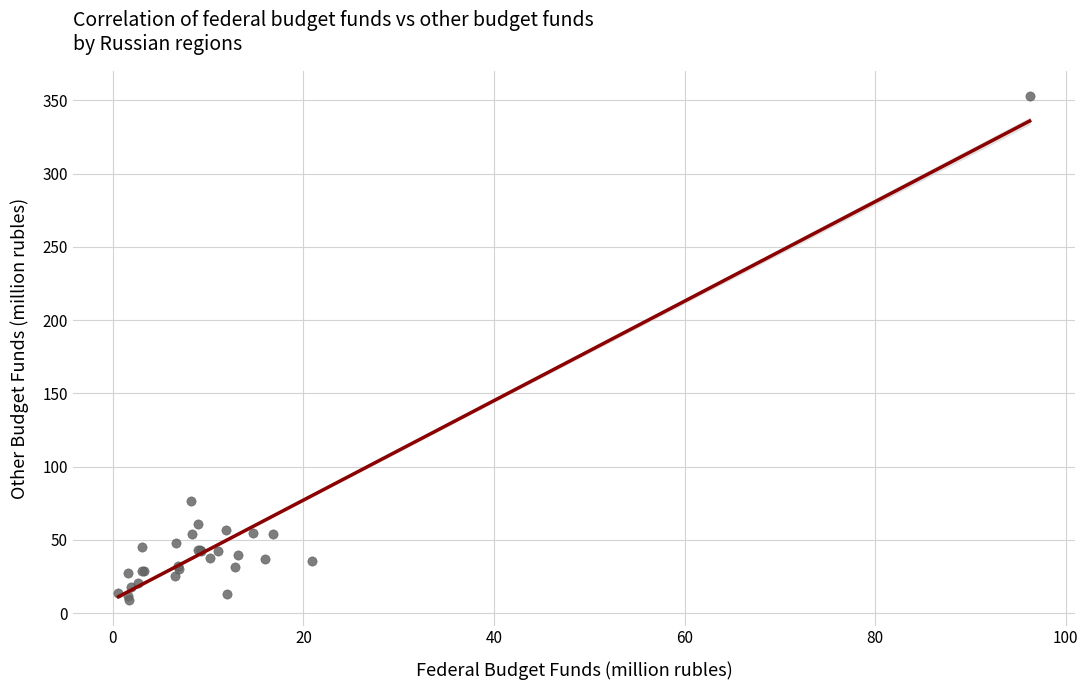

What Y value in the scatter plot is closest to 180?

76.5